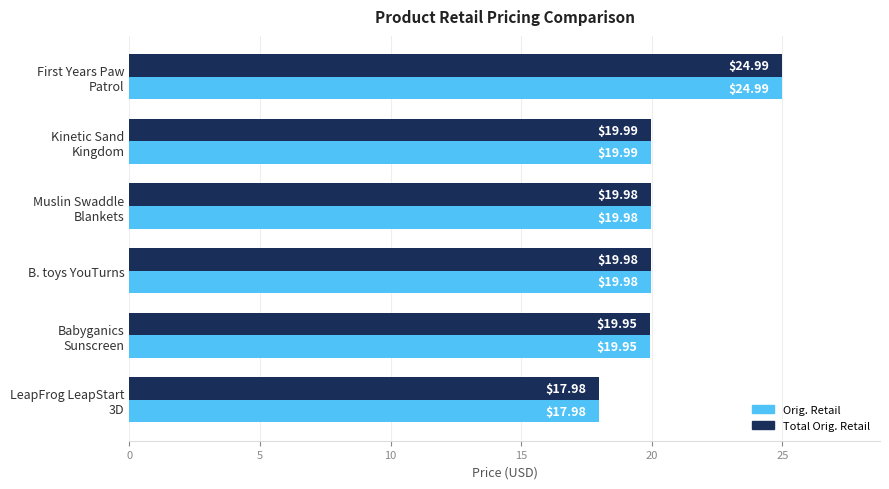

What is the minimum value for Total Orig. Retail?

18.0